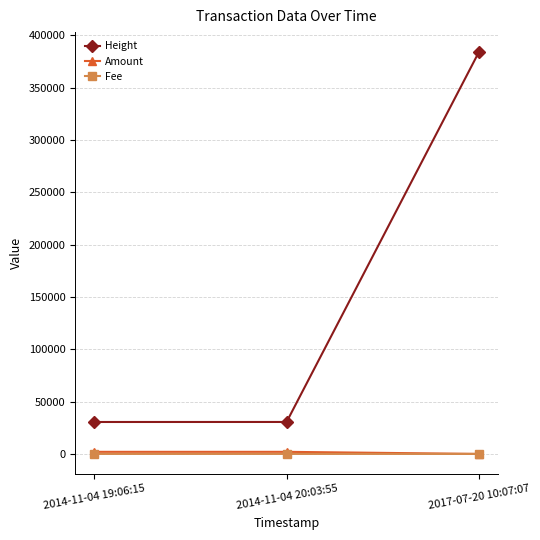

How many series are shown in this chart?

3